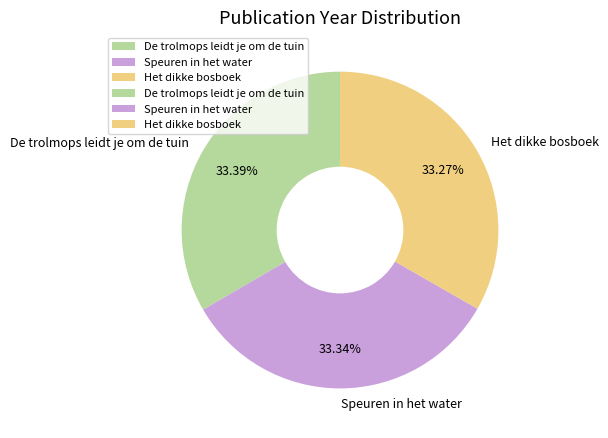

Approximately how many times larger is the value at Het dikke bosboek compared to De trolmops leidt je om de tuin?

1.0